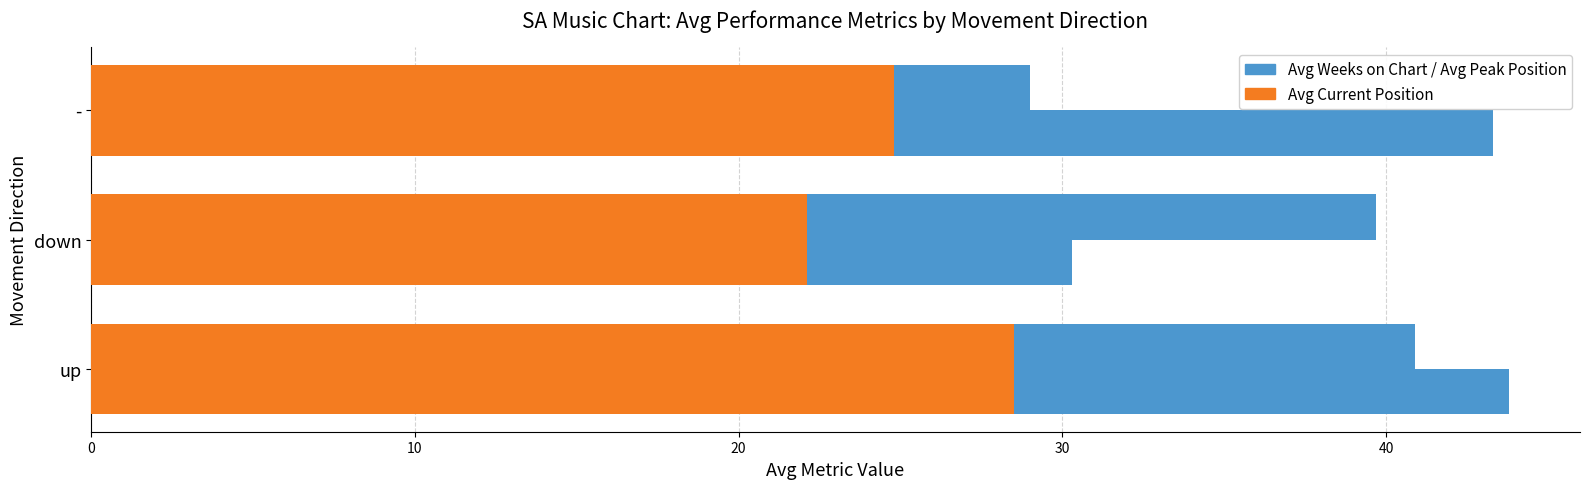

The value of Avg Current Position at - is 42.2. True or false?

False